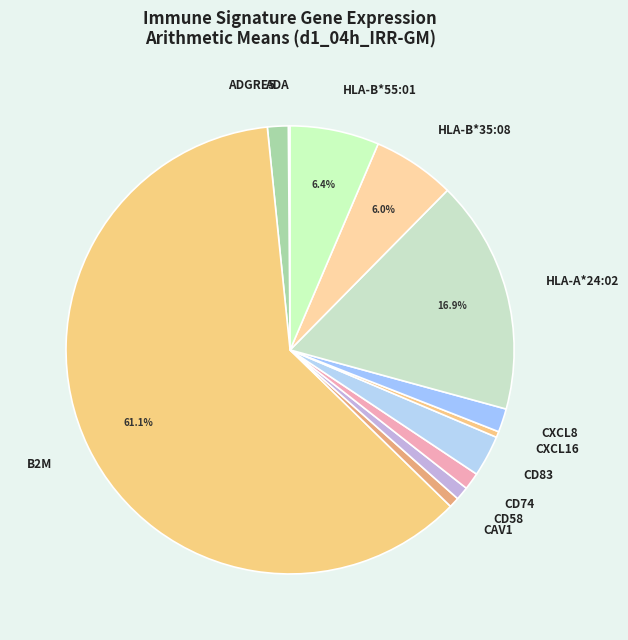

Which slice is the largest?

B2M